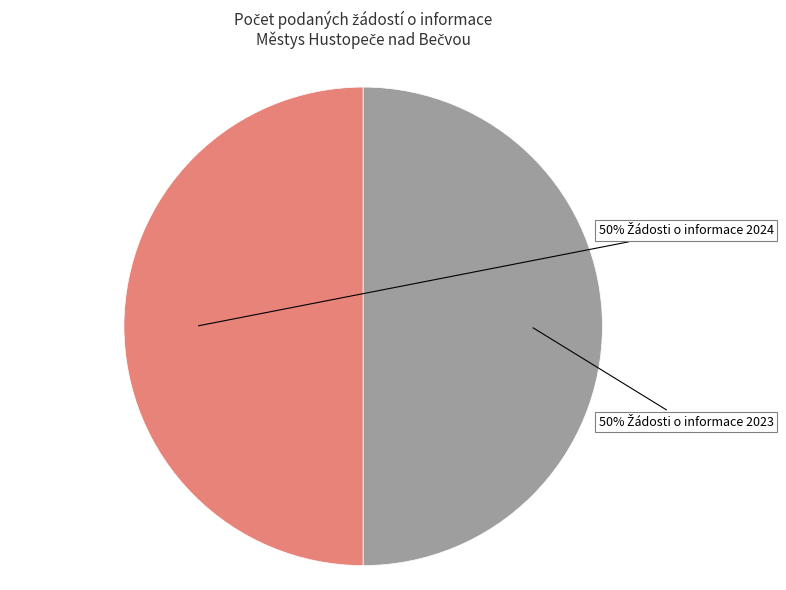

To the nearest percent, what is the average slice percentage?

50%